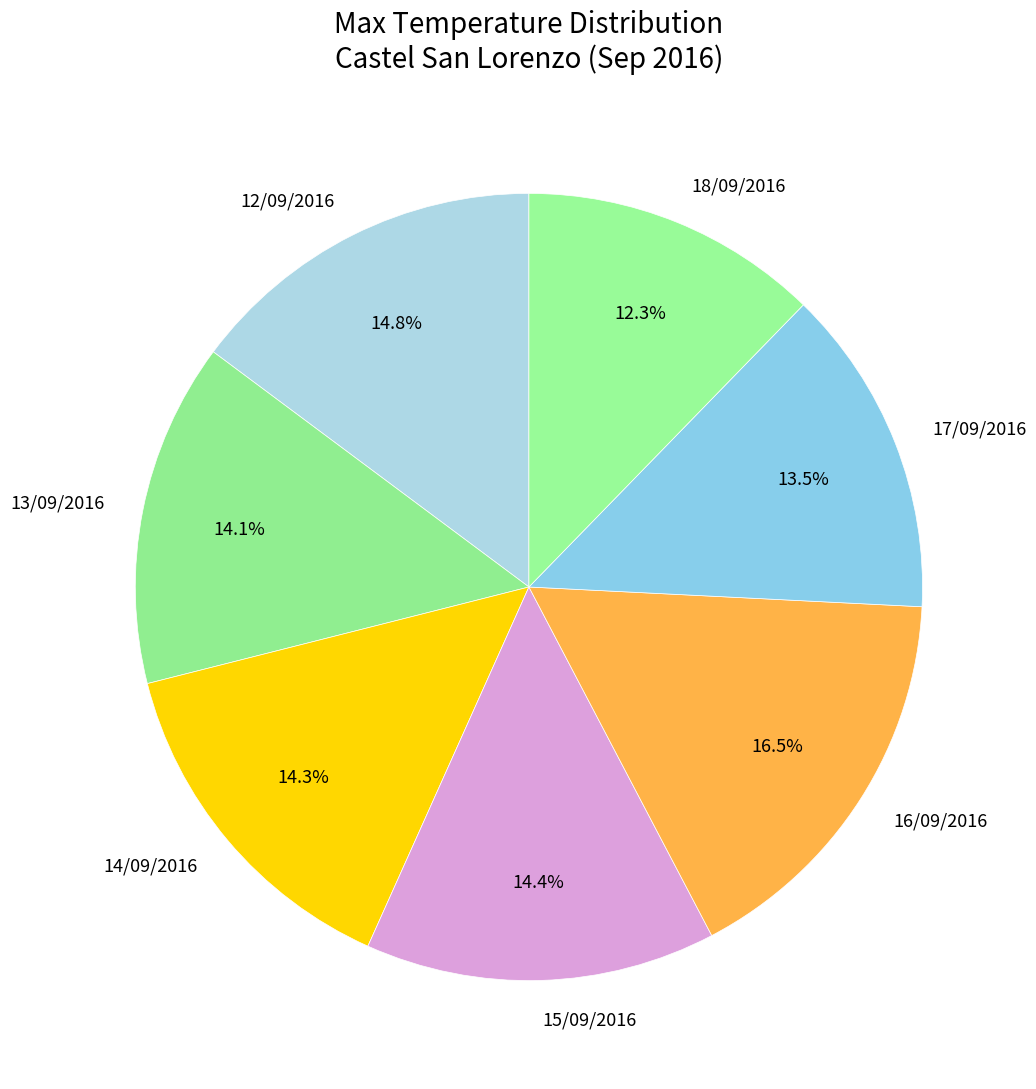

What is the total percentage of 18/09/2016 and 17/09/2016?

25.8%